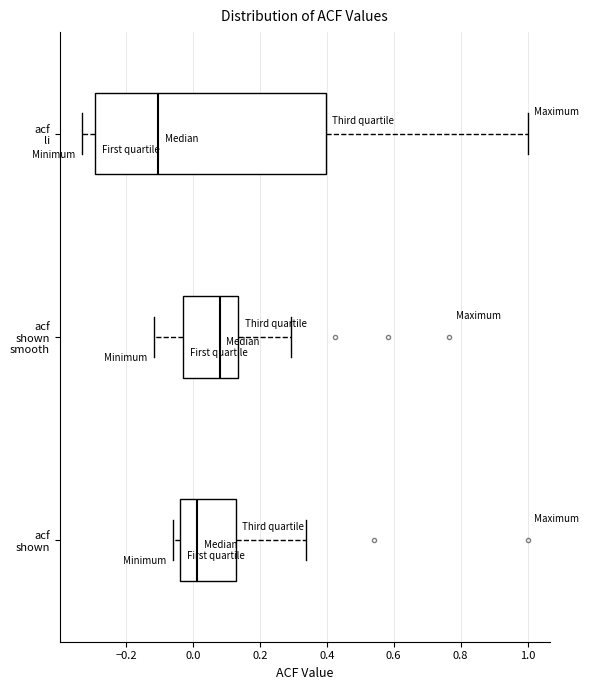

Comparing the boxes themselves (not the whiskers), which one is the widest?

acf li